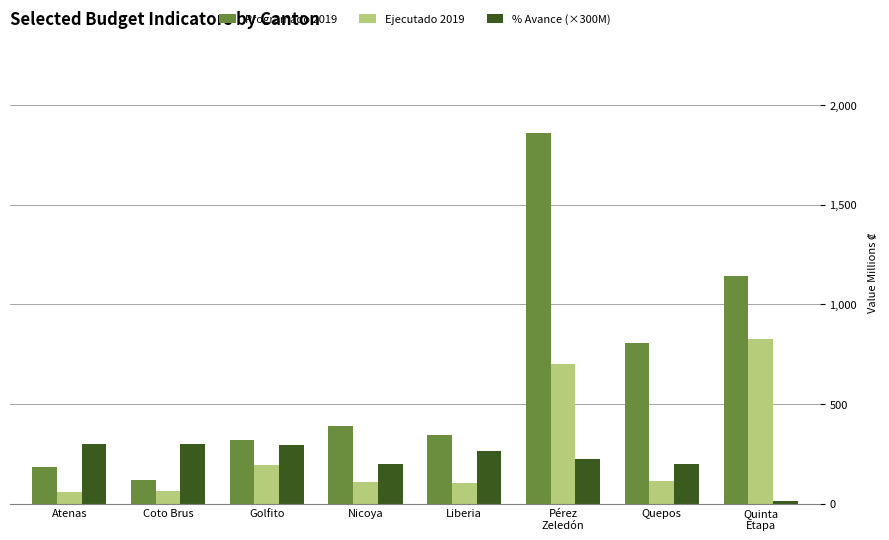

What are all the series names shown in the legend?

Programado 2019, Ejecutado 2019, % Avance (×300M)